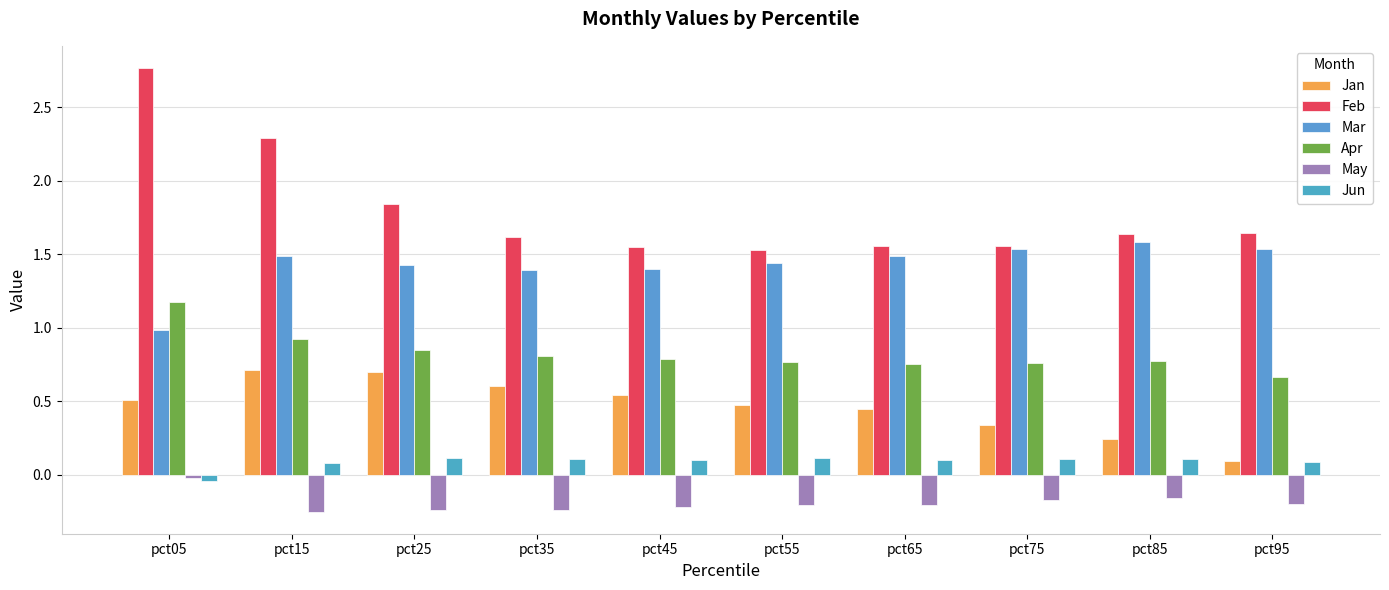

What is the highest value of the Feb series?

2.8